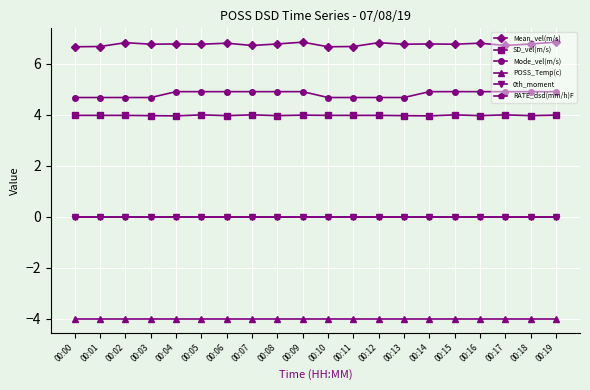

True or false: POSS_Temp(c) and 0th_moment intersect in this chart.

False